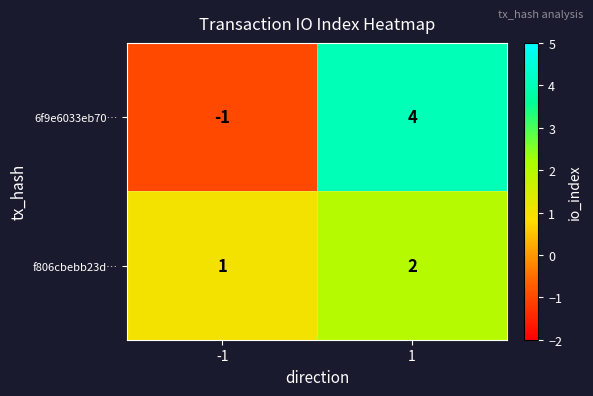

What is the sum of all 6f9e6033eb70… values?

3